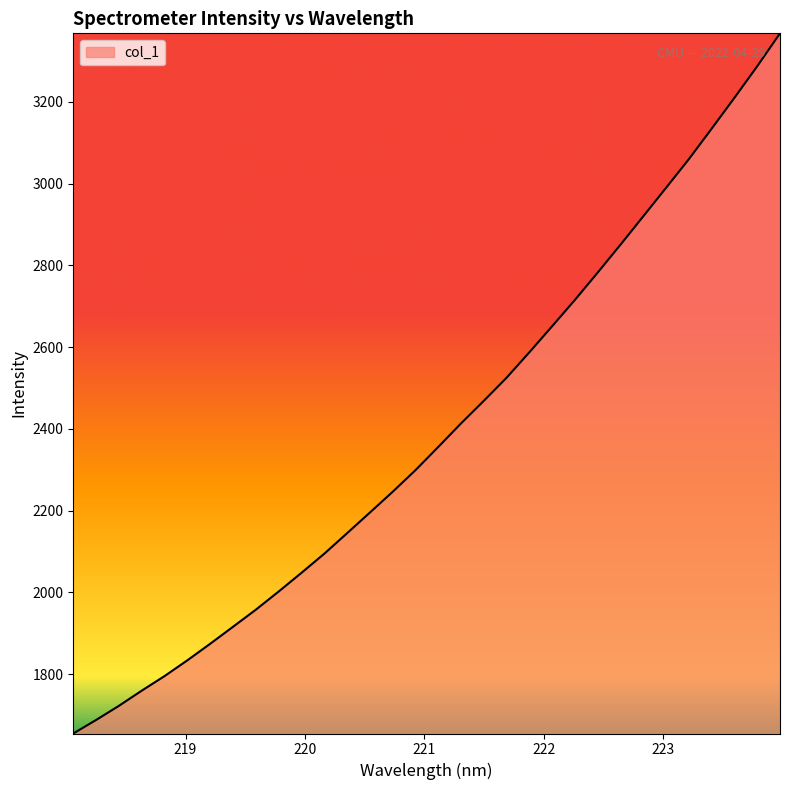

True or false: there are more than 0 points higher than both neighbors.

False